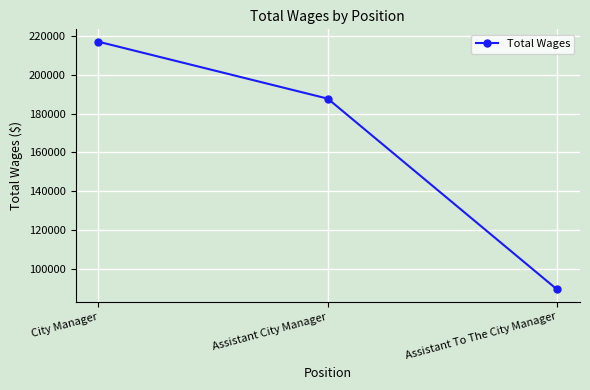

How many values are between 89281 and 217160?

3